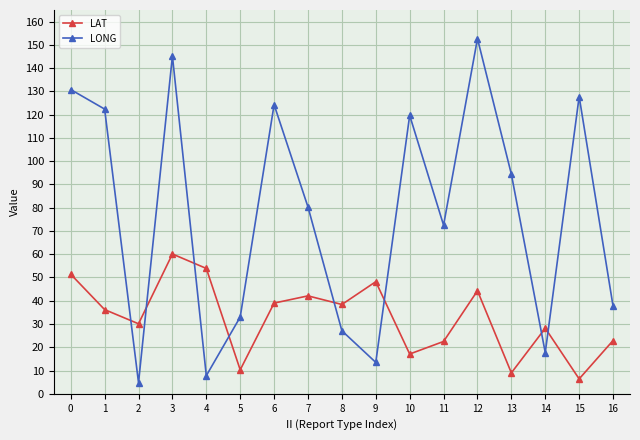

Which series ends up on top after the final intersection of LONG and LAT?

LONG